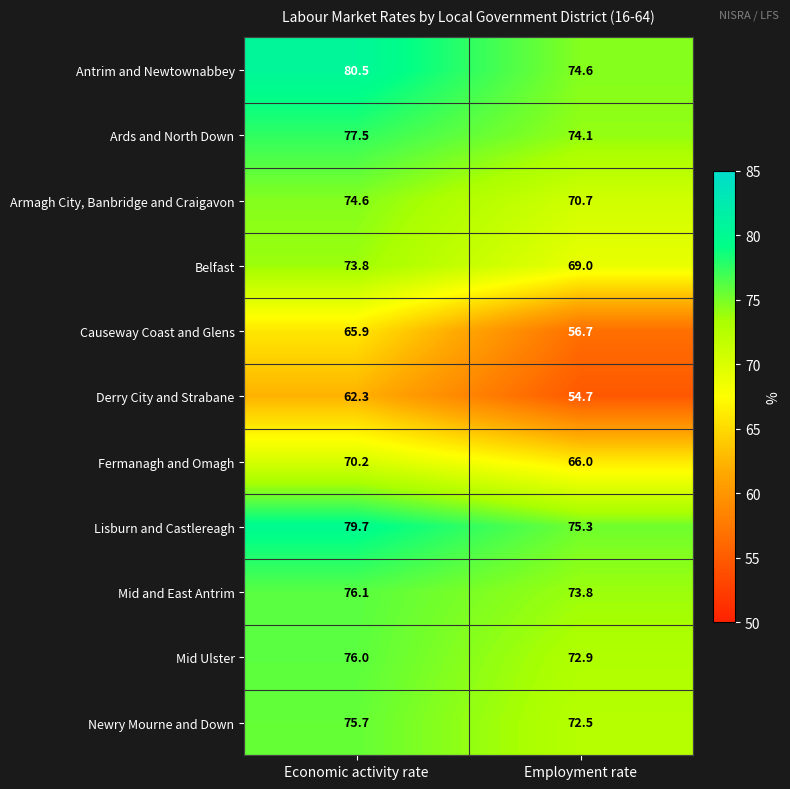

At which category is the sum across all series the highest?

Economic activity rate